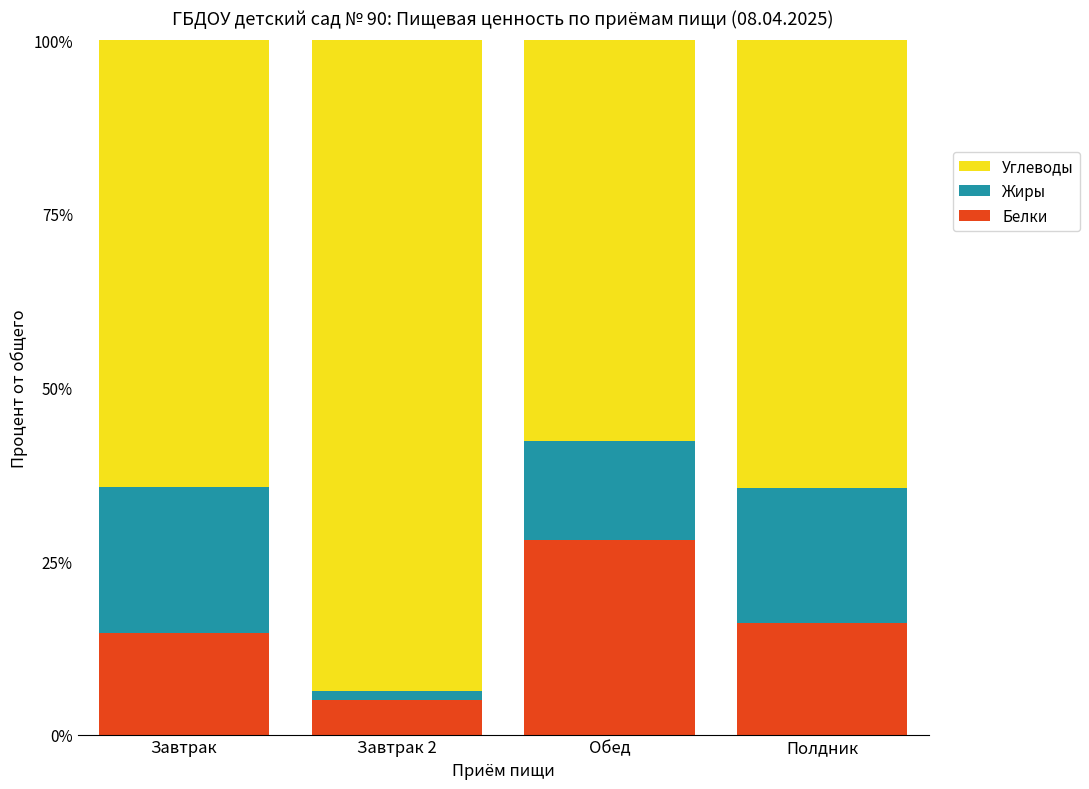

The value of Белки at Обед is 9.9. True or false?

False